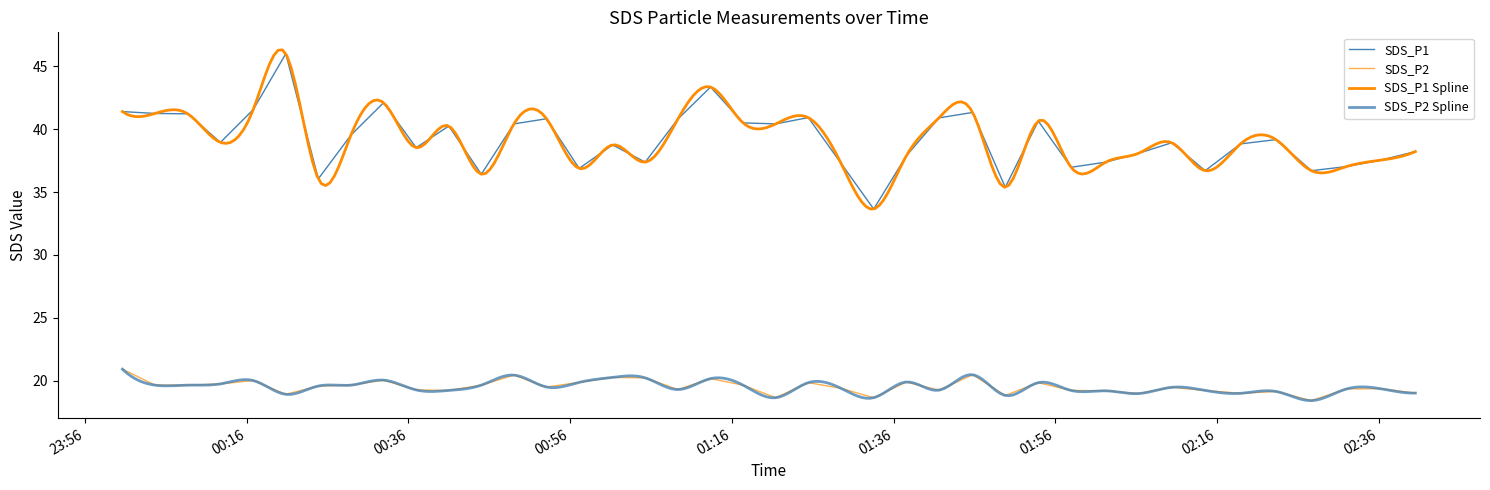

Which label corresponds to the largest value in the chart?

2022/12/04 00:20:51